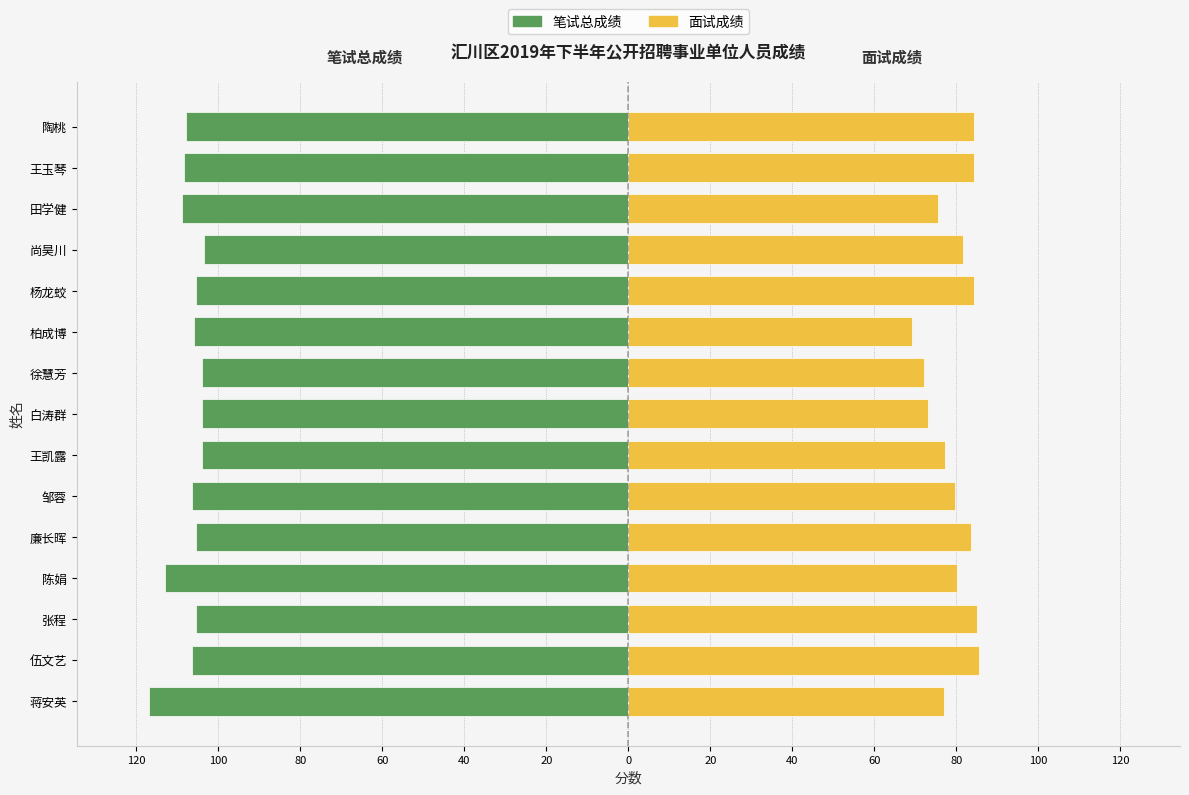

What is the spread (max minus min) of values at 20?

186.1